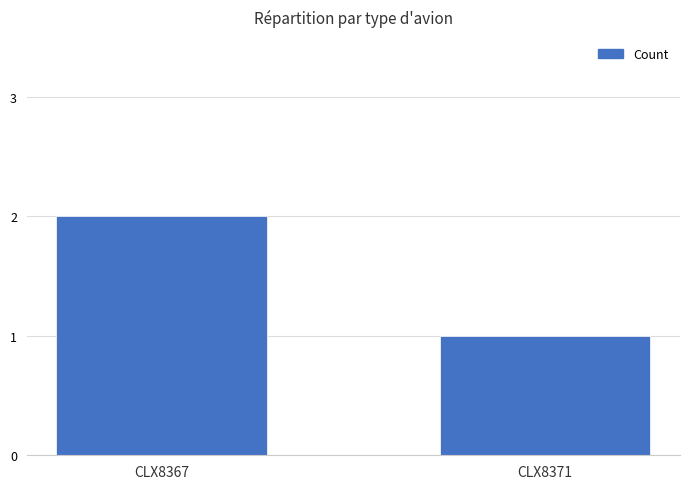

What is the sum of the values at CLX8371 and CLX8367?

3